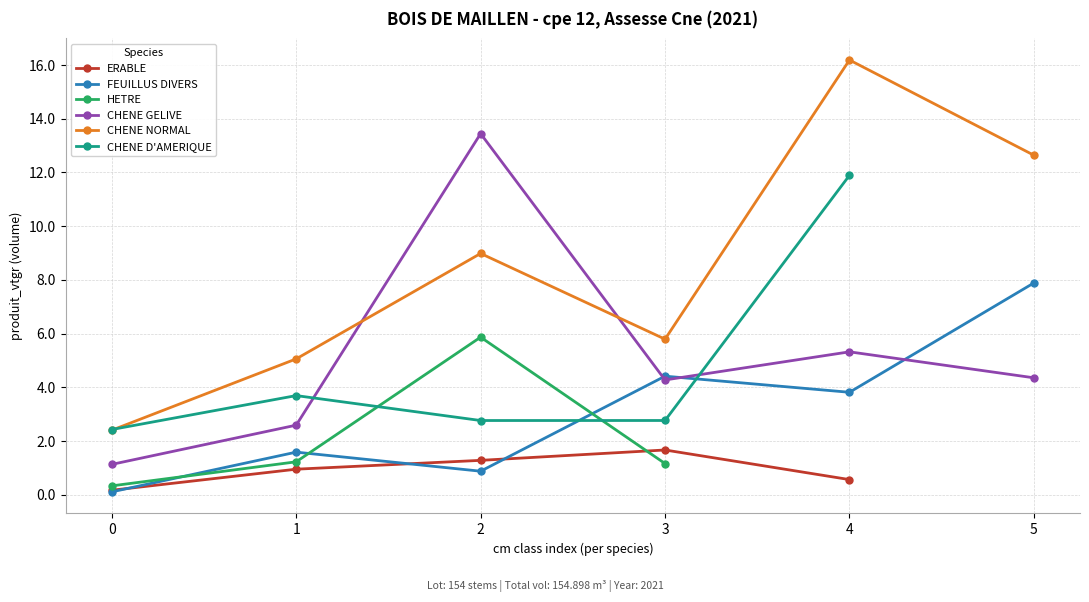

How many data points in FEUILLUS DIVERS are above 3?

3